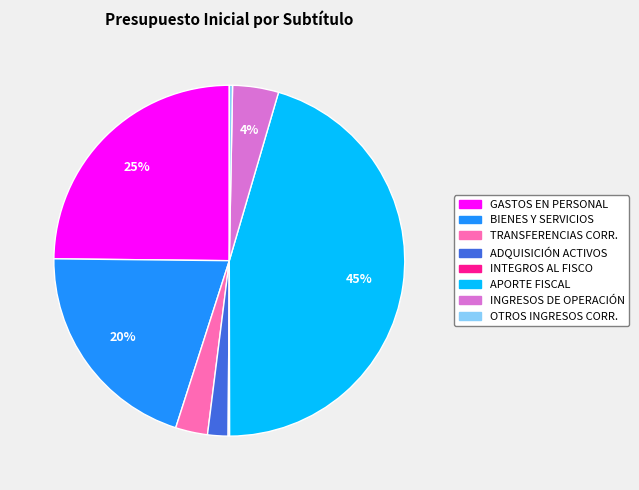

To the nearest percent, what is the average slice percentage?

12%